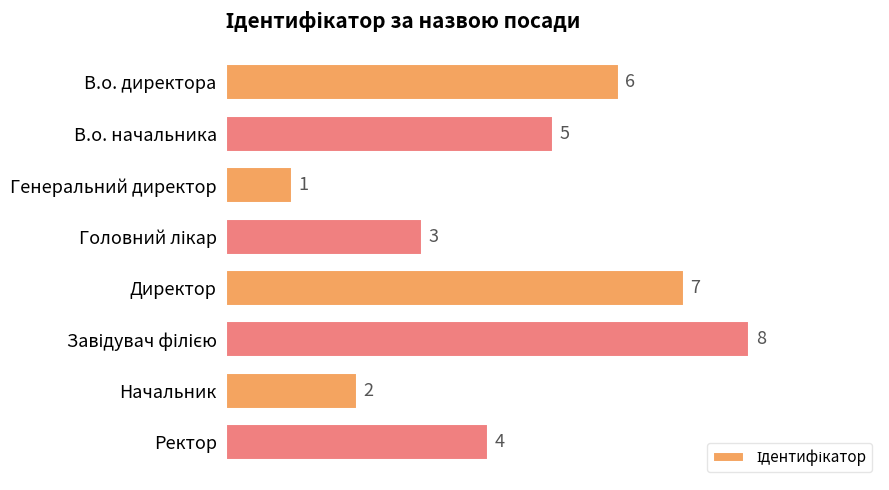

True or false: the data shows 0 at Начальник.

False